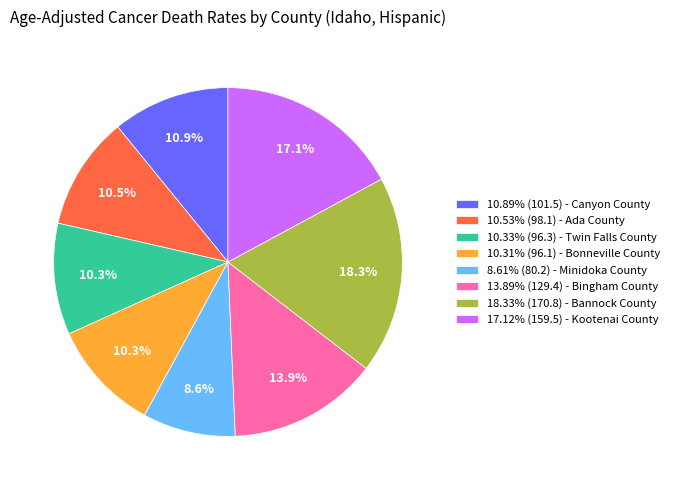

Approximately how many times larger is the value at 17.12% (159.5) - Kootenai County compared to 13.89% (129.4) - Bingham County?

1.2